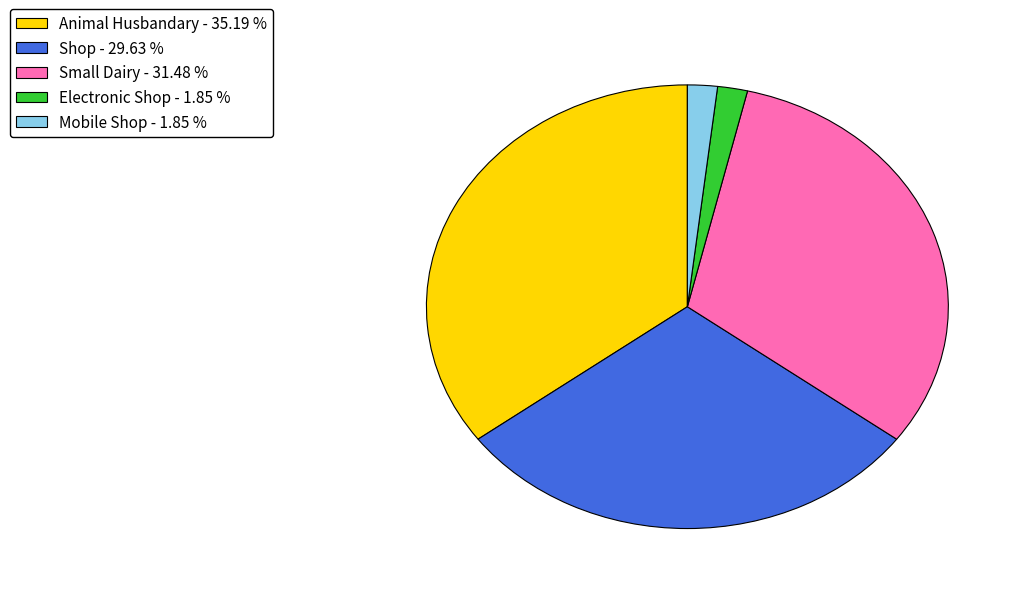

Approximately how many times larger is the value at Shop compared to Animal Husbandary?

0.8